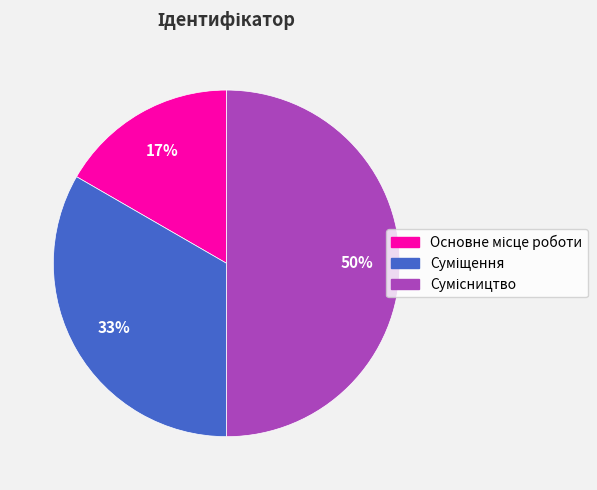

To the nearest percent, what is the difference between the largest and smallest slice percentages?

33%